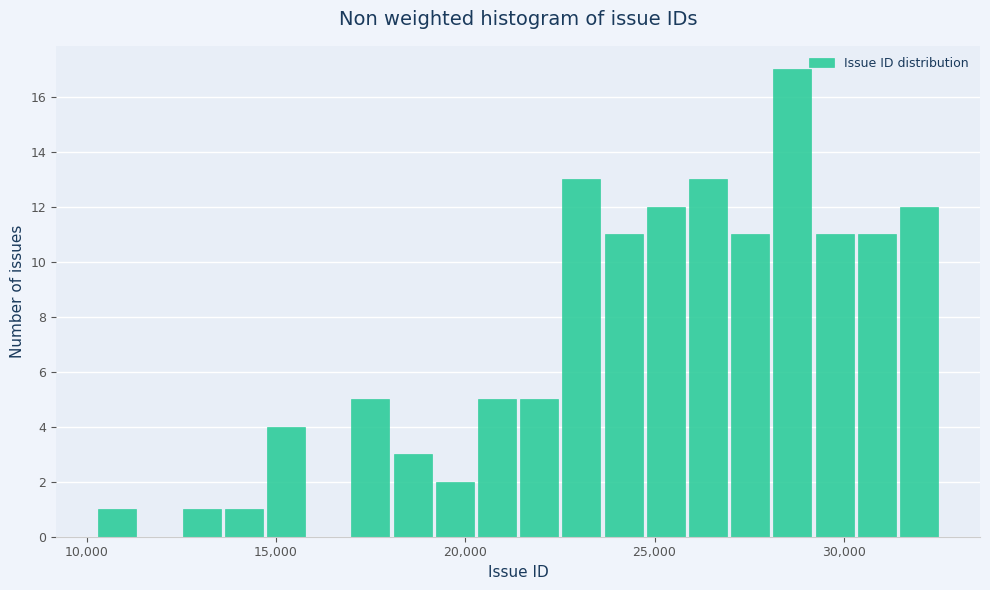

Around what value on the x-axis is the tallest bar? Give the approximate position of its centre, as read against the axis.

28500